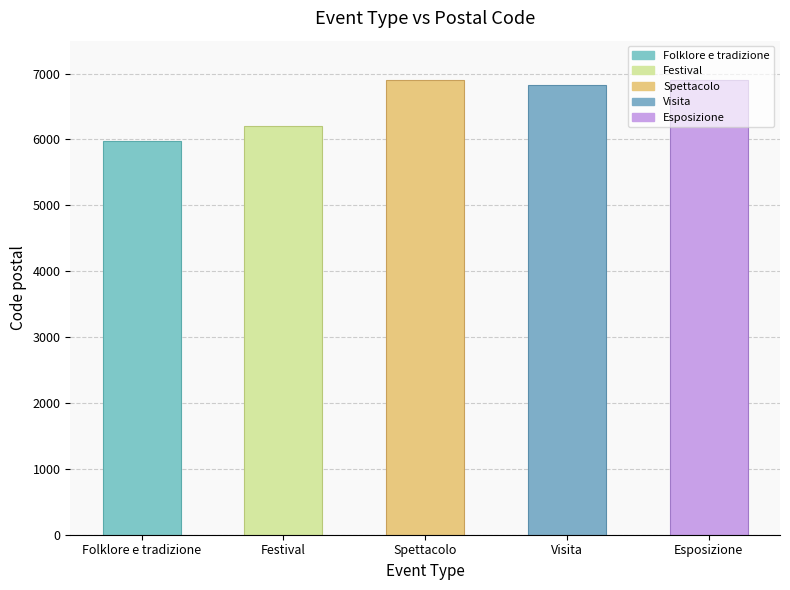

At which label is the value closest to 6444?

Festival